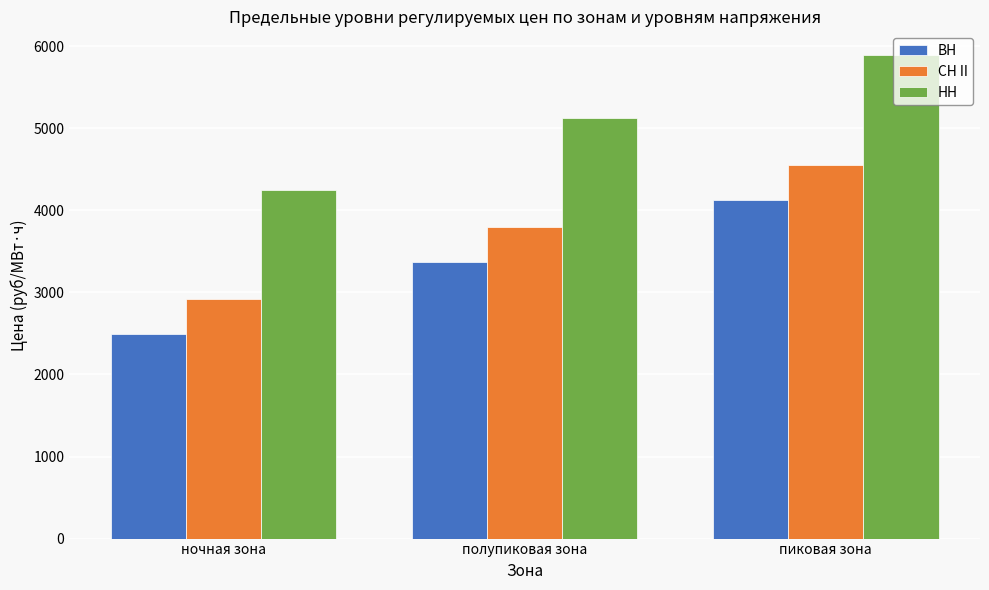

What is the difference between the НН values at полупиковая зона and пиковая зона?

756.7